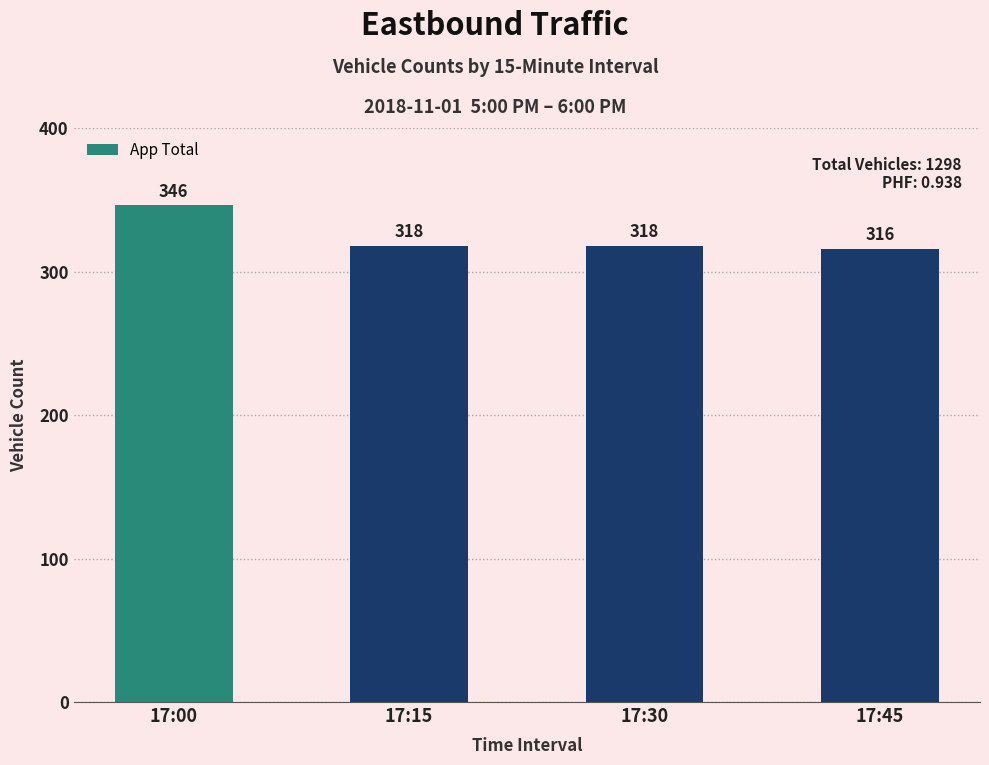

What value does the data have at 17:45, to the nearest 5?

315